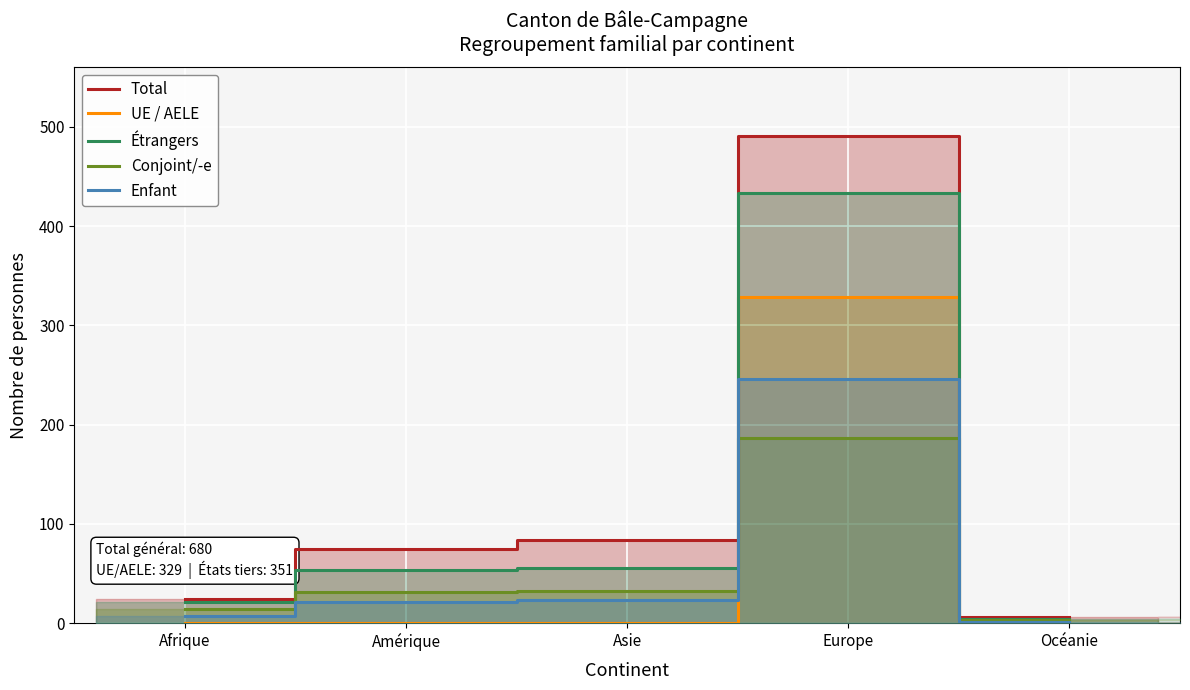

What is the total value across all series at Europe?

1686